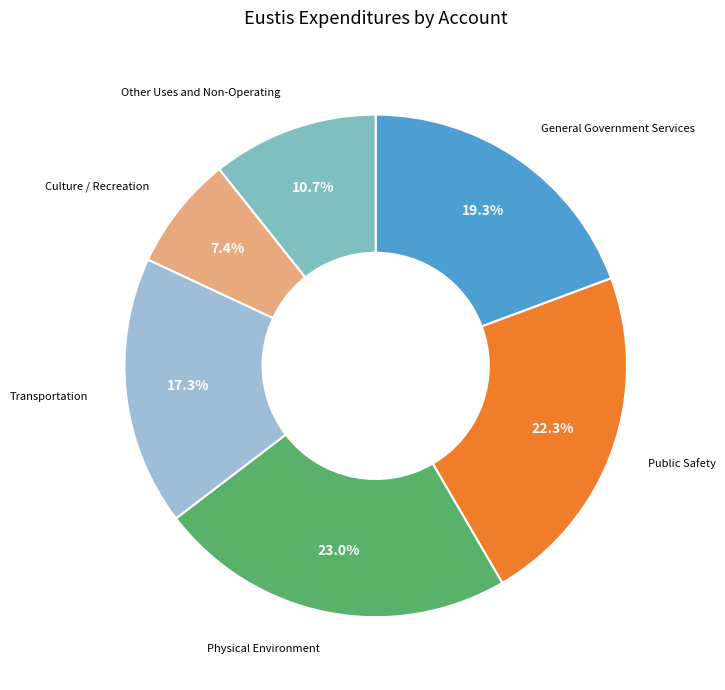

Is there any slice that represents more than half of the pie?

No